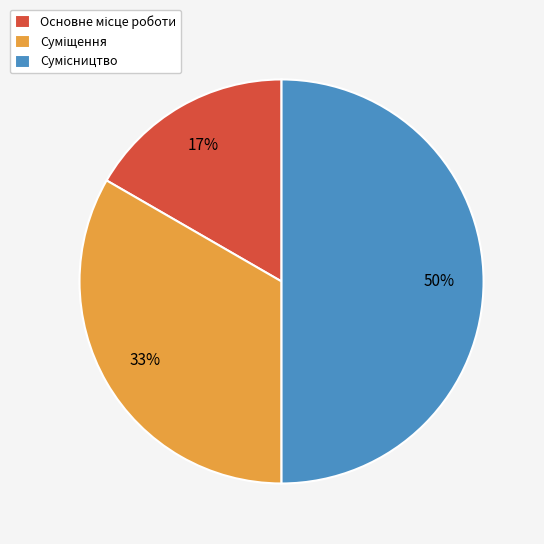

To the nearest percent, what is the difference between the largest and smallest slice percentages?

33%